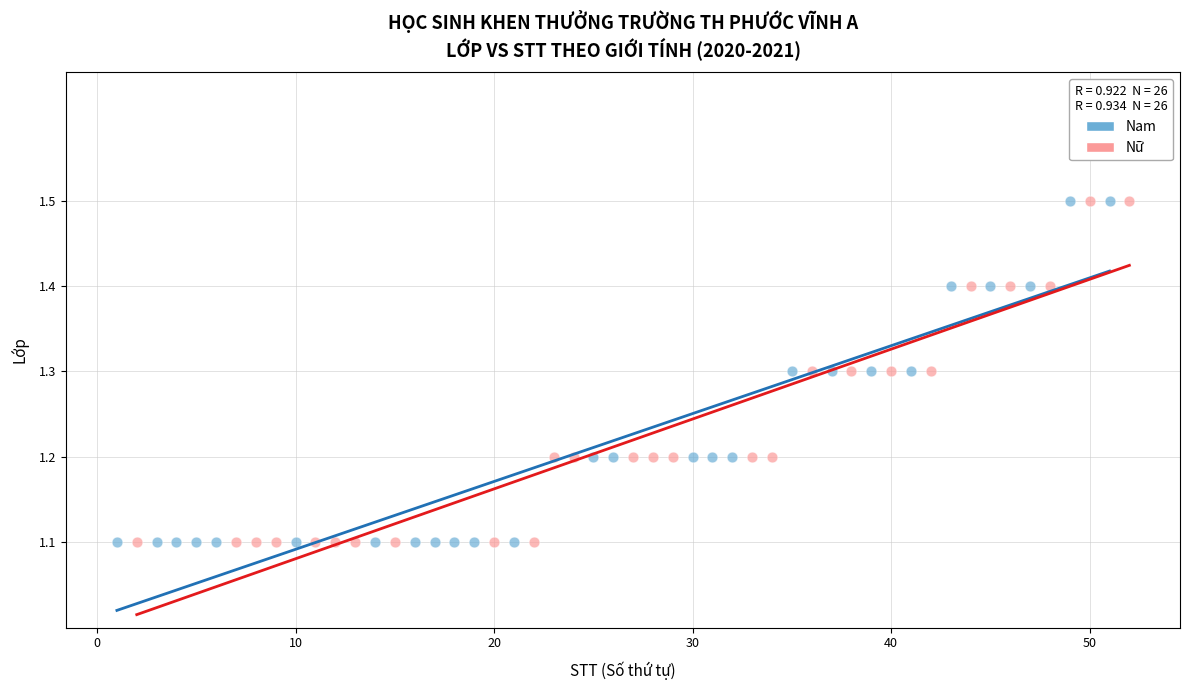

What are all the series names shown in the legend?

Nam, Nữ